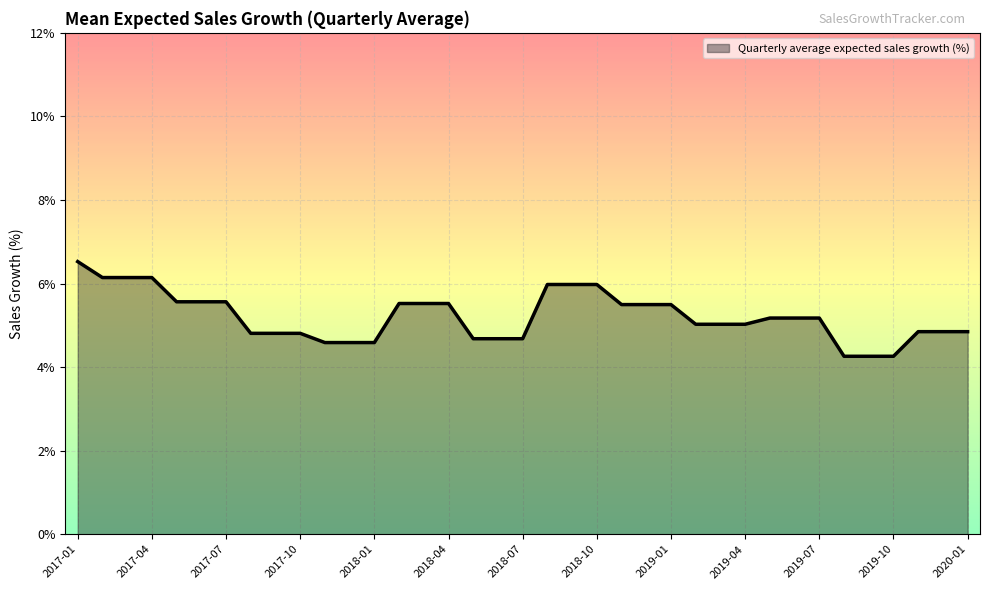

What is the greatest value displayed?

6.5